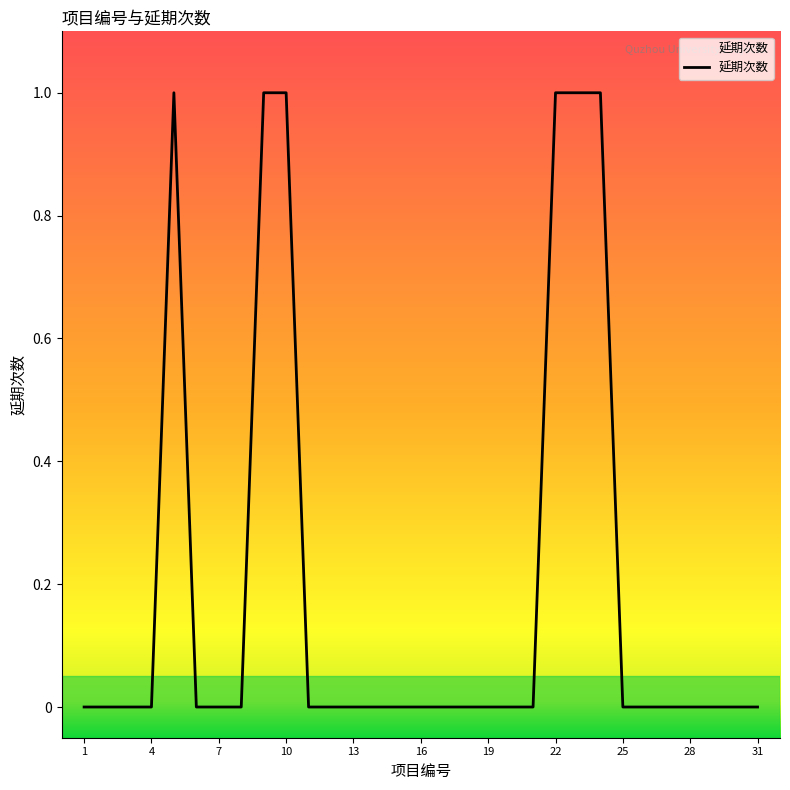

How many distinct data groups are displayed?

1